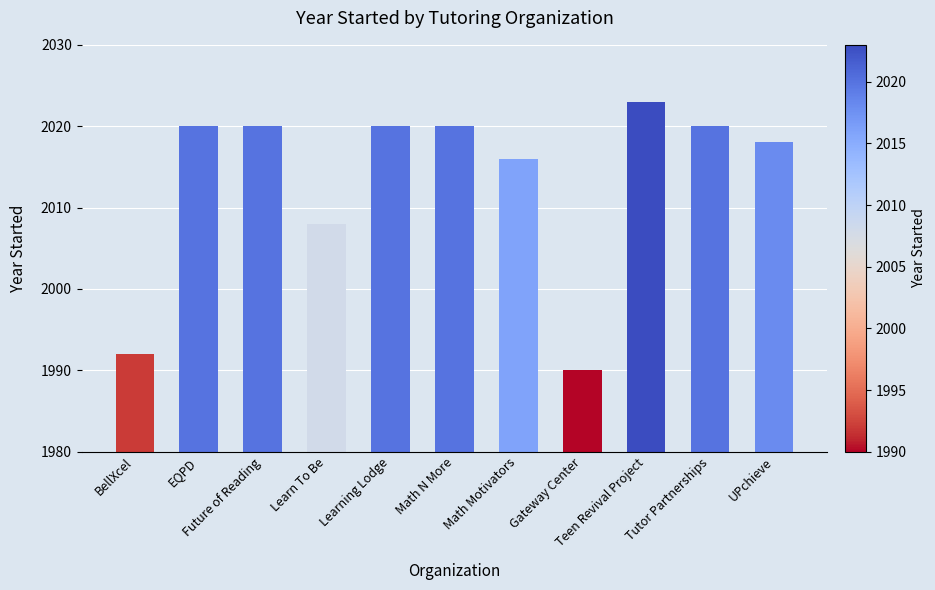

The chart shows a value of 2020 at Future of Reading. True or false?

True